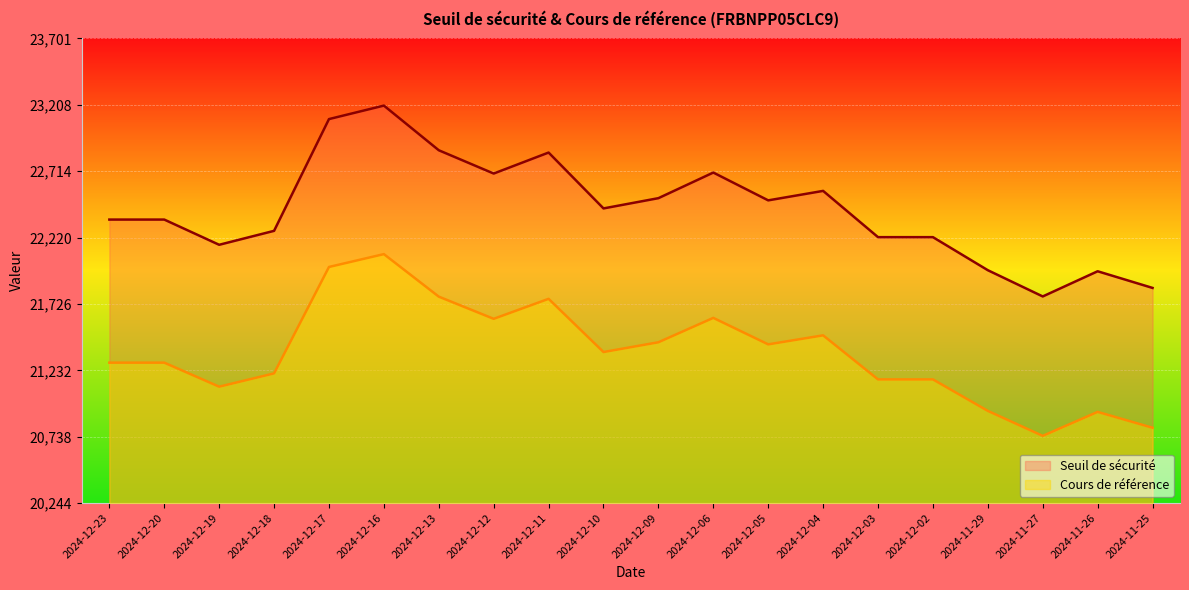

At 2024-12-09, list the series in order from largest to smallest.

Seuil de sécurité, Cours de référence